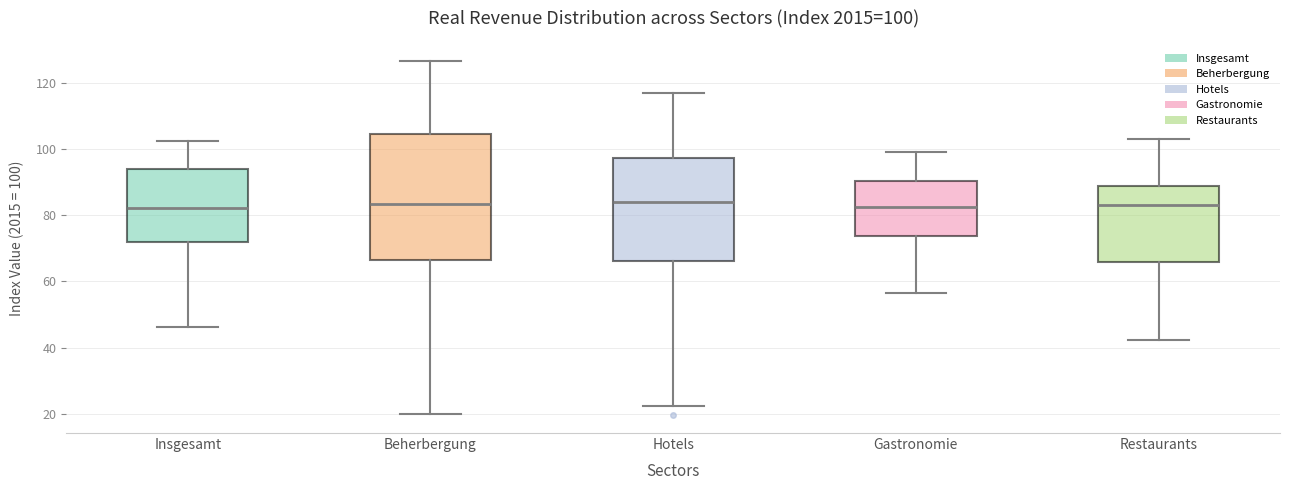

Comparing the boxes themselves (not the whiskers), which one is the tallest?

Beherbergung